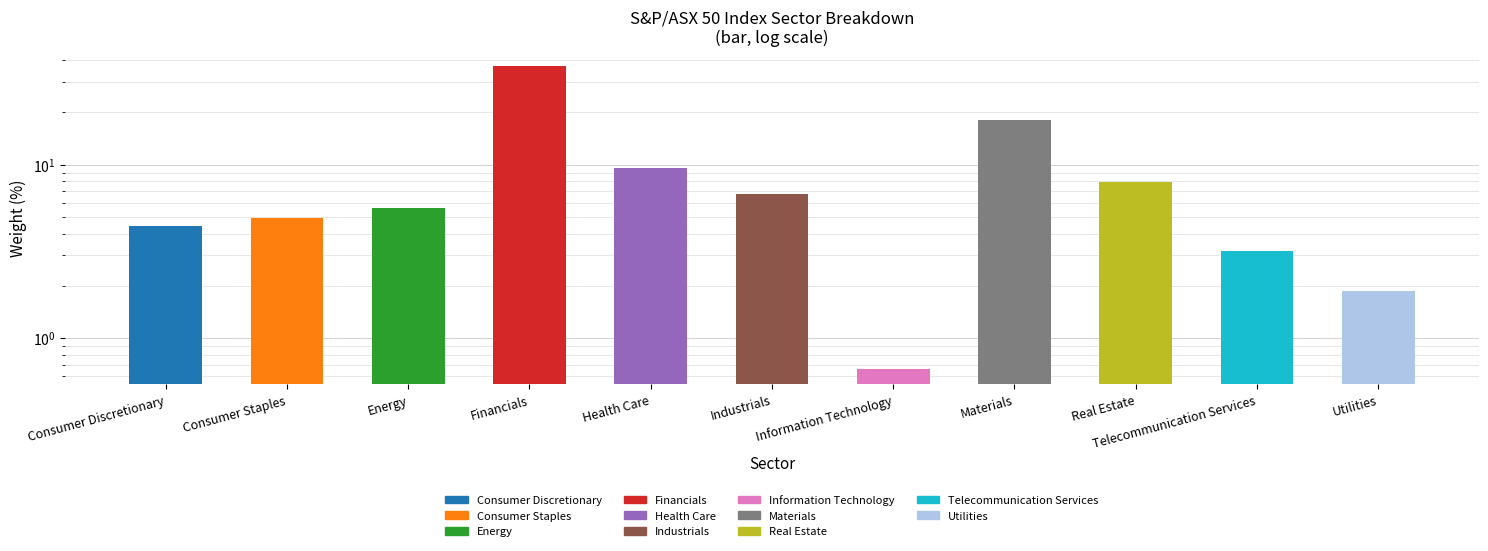

Count the number of values greater than 5.

6